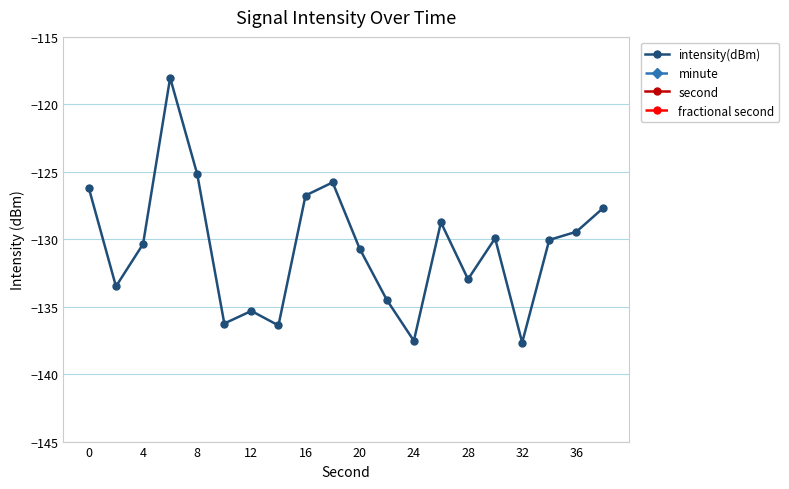

Which series has the largest total across all categories?

second